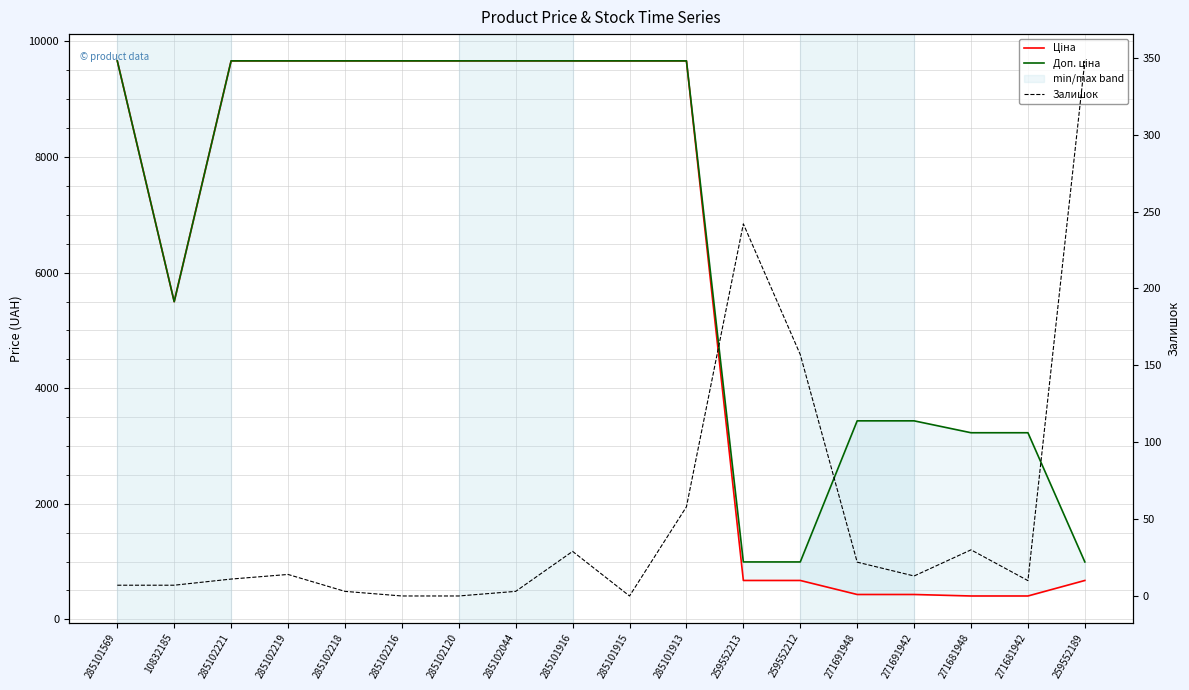

True or false: Залишок and Ціна intersect in this chart.

False